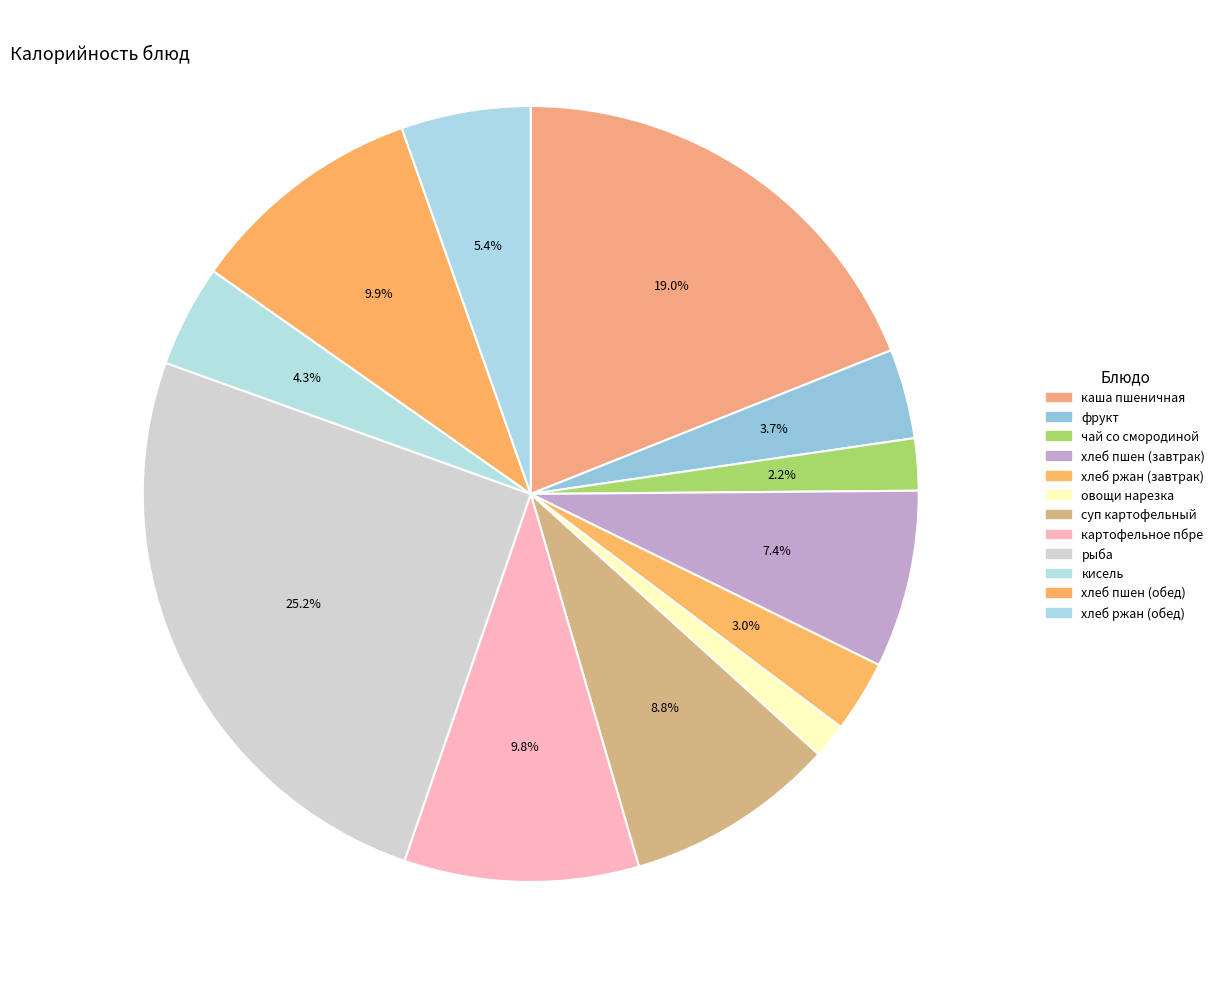

Is there a majority slice in this chart?

No